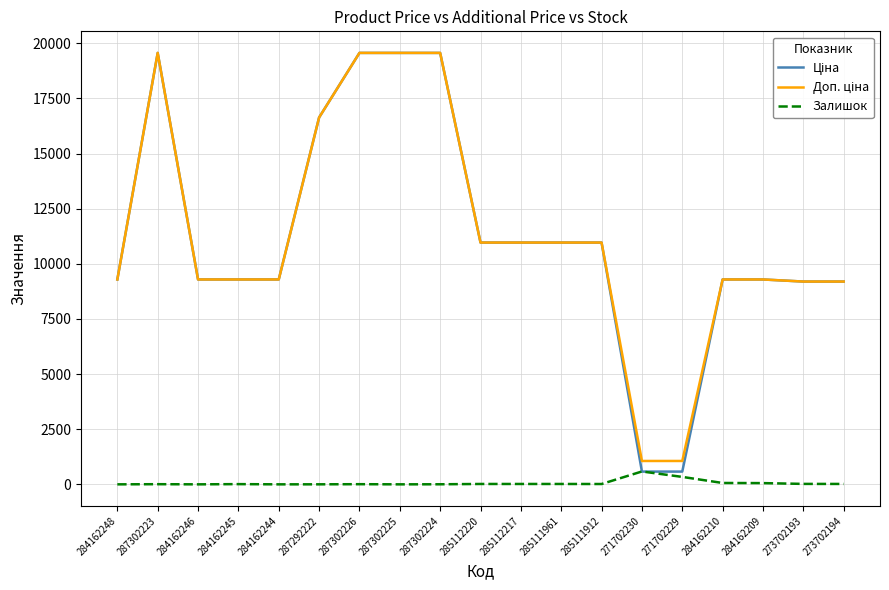

Is this an area chart (filled region under the line)?

No